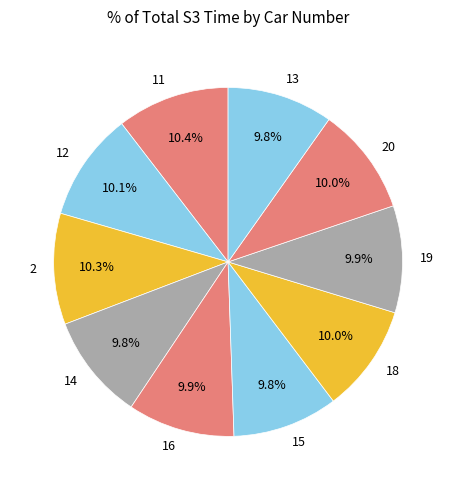

What percentage is NOT represented by 19?

90.1%